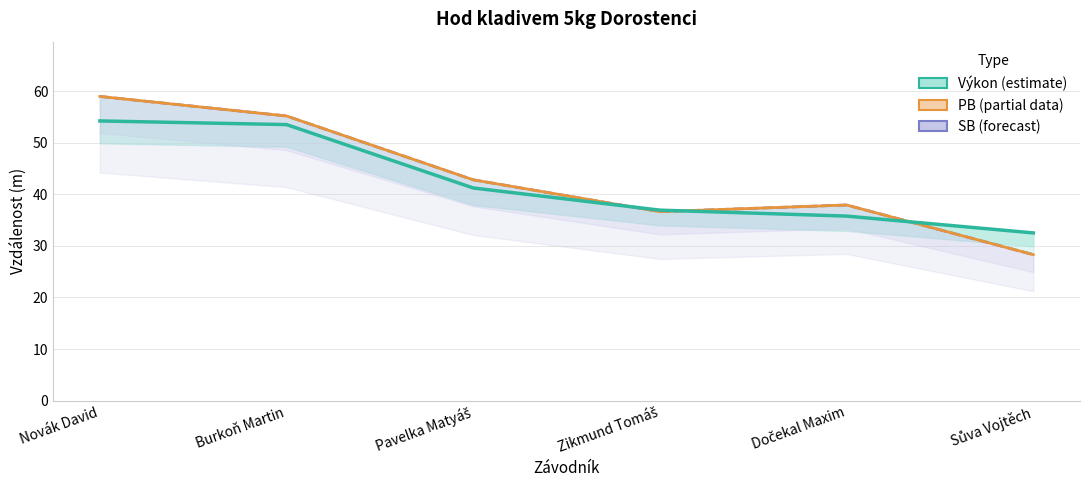

Is it true that Výkon equals 32.5 at Sůva Vojtěch?

True